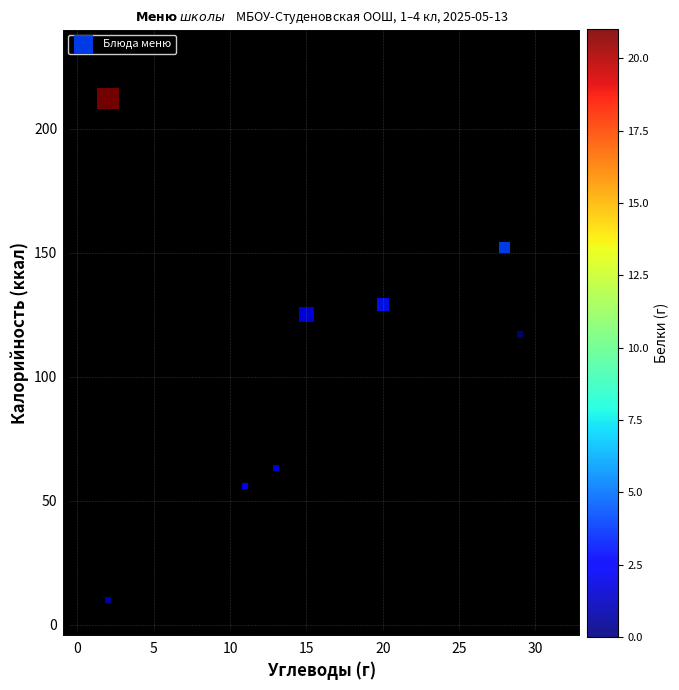

What Y value in the scatter plot is closest to 111?

117